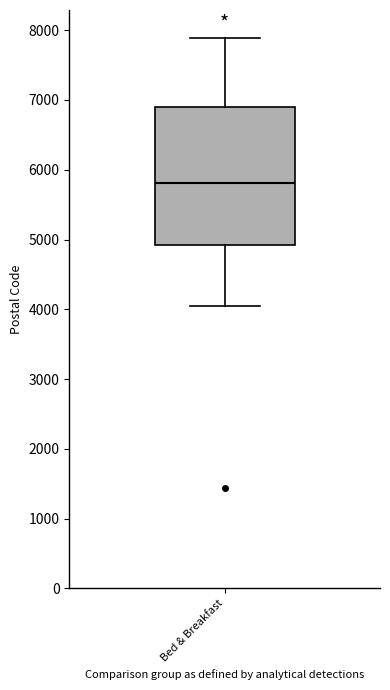

Read this box plot against the y-axis: the position of the median line, the range covered by the box, and the ends of both whiskers. The values are not printed on the chart, so give them approximately, as read against the axis.

median 5800, box 4900 to 6900, whiskers 4100 to 7900